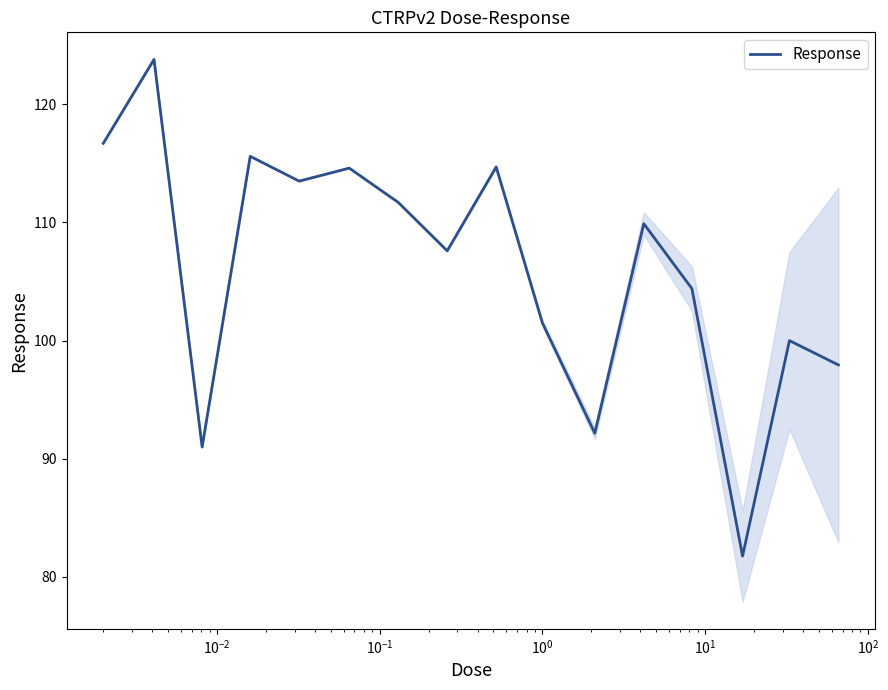

What is the highest value of the Response series?

123.8